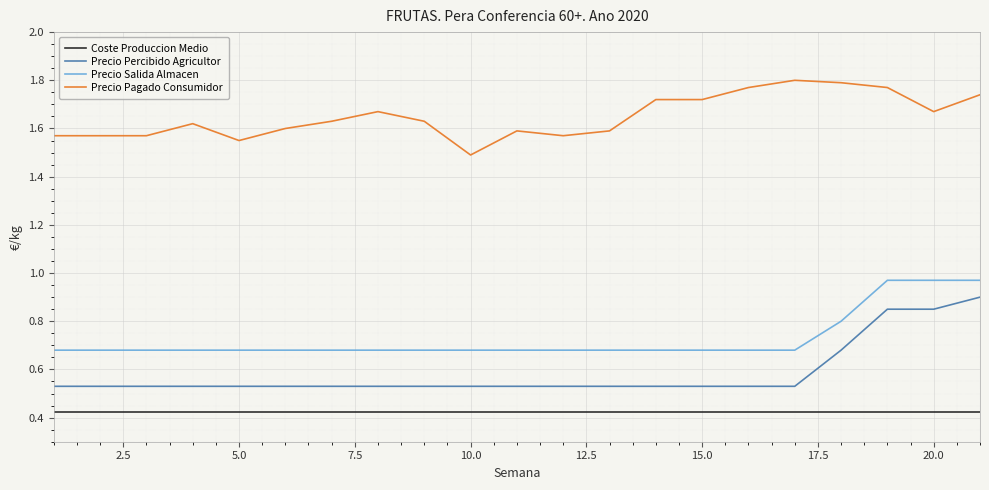

True or false: Coste Produccion Medio and Precio Pagado Consumidor cross at least once.

False